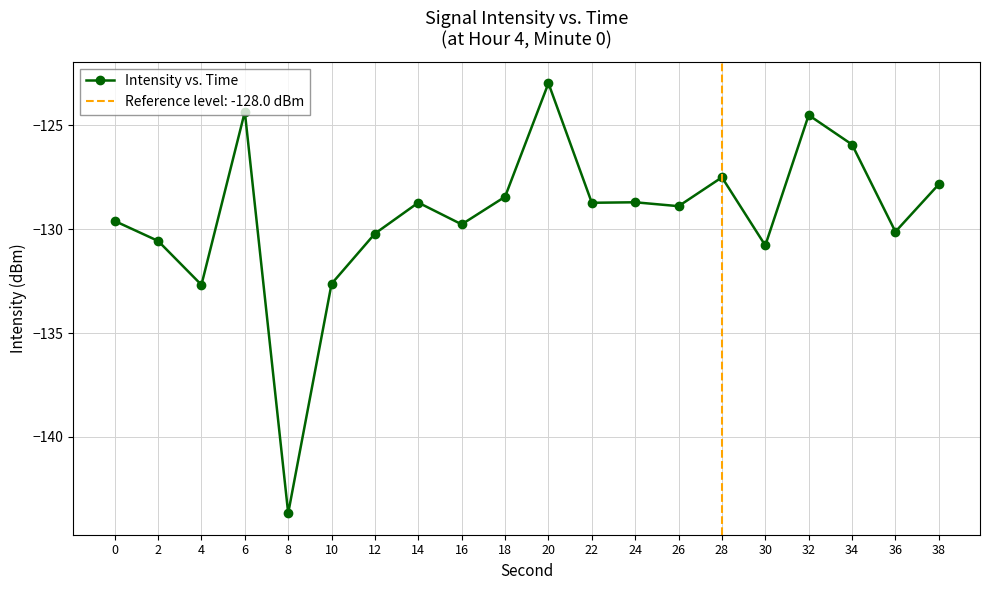

What is the change in value from 6 to 18?

-4.1